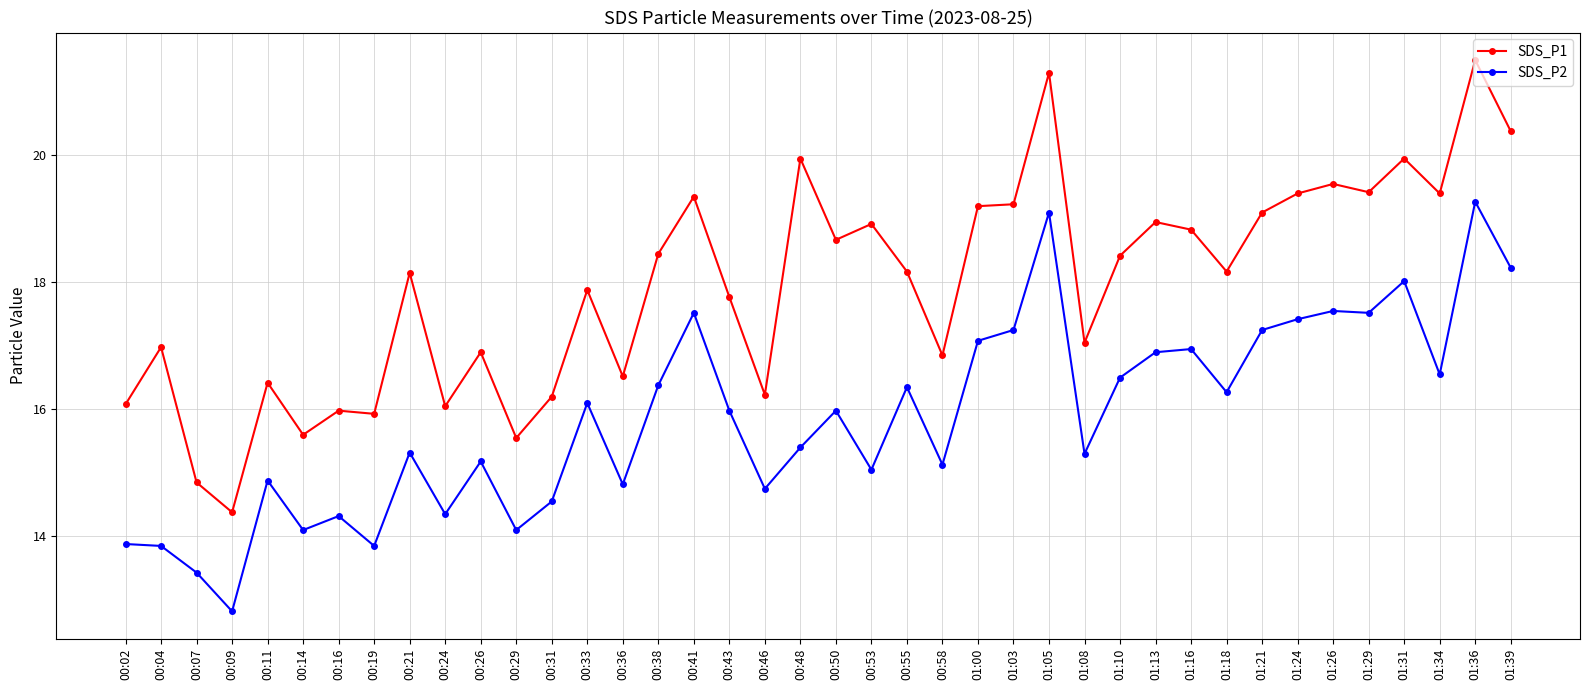

True or false: SDS_P1 and SDS_P2 cross at least once.

False